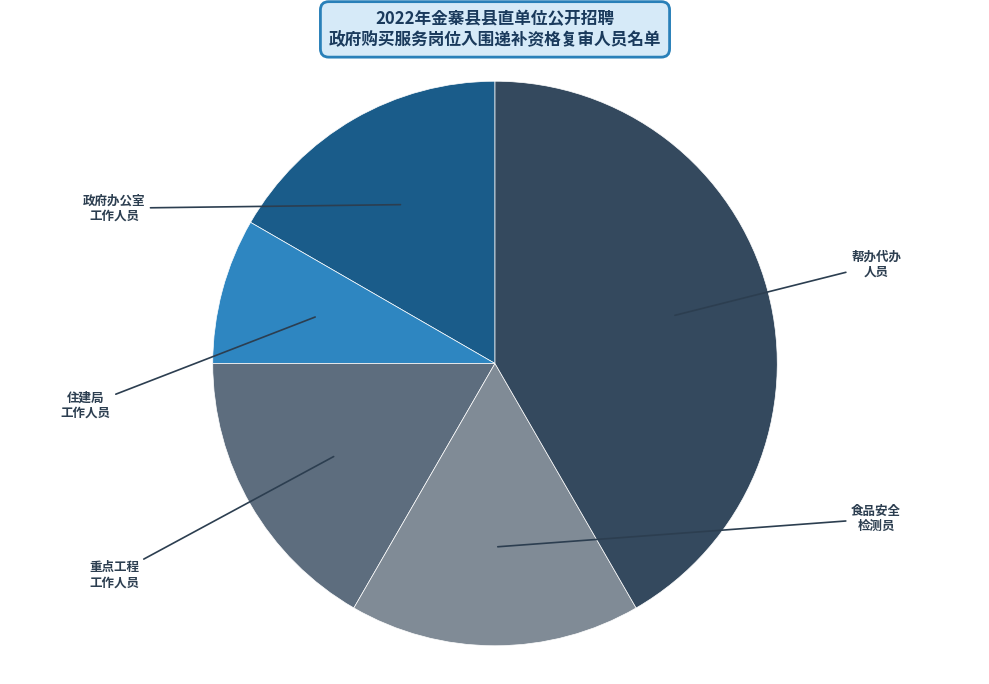

Is there a majority slice in this chart?

No